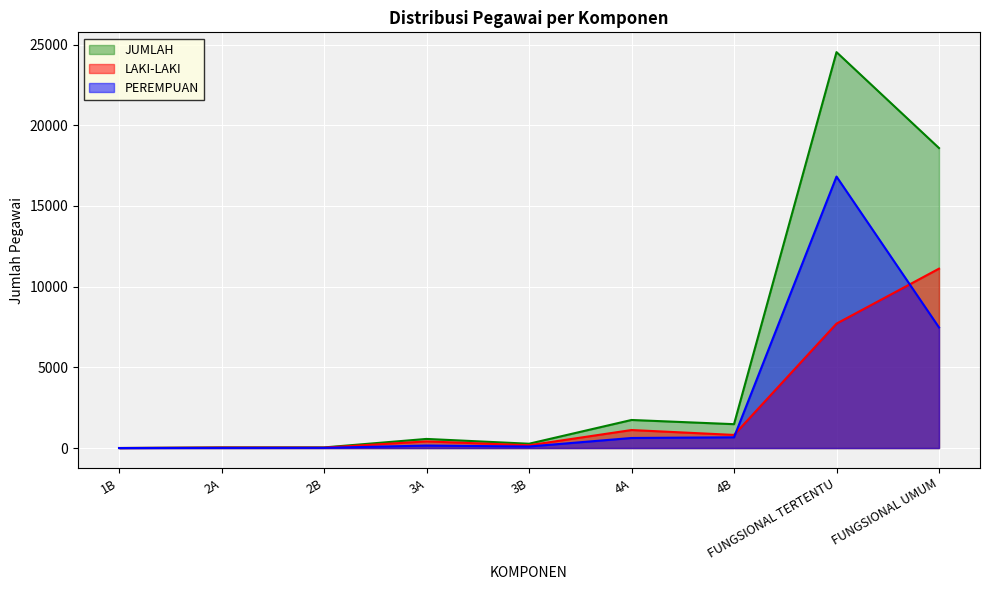

Does the chart display data point markers on the line(s)?

No